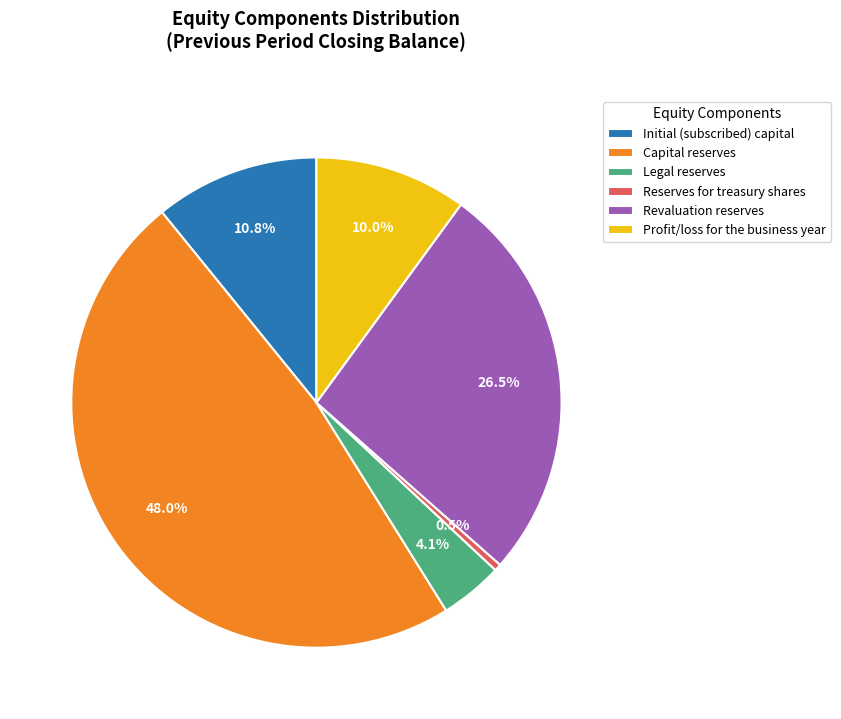

Rank the categories by value from highest to lowest.

Capital reserves, Revaluation reserves, Initial (subscribed) capital, Profit/loss for the business year, Legal reserves, Reserves for treasury shares